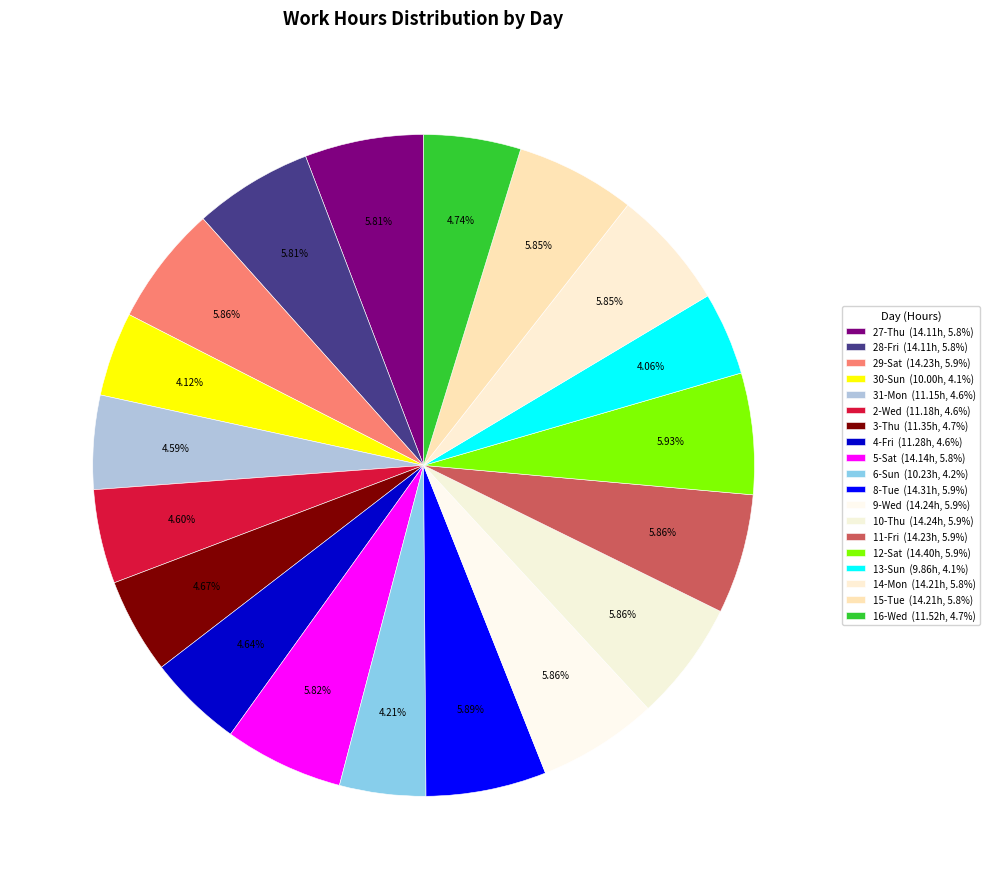

How many slices are in this pie chart?

19